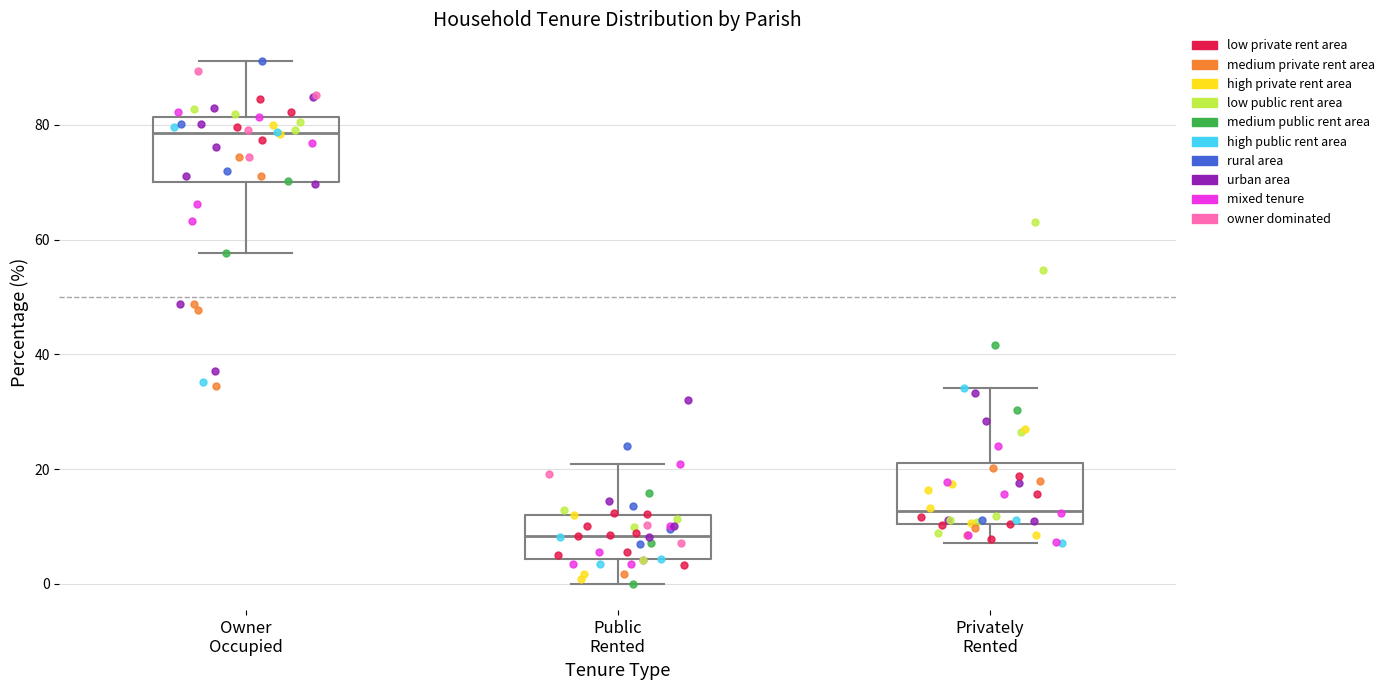

Which box has the lowest median line?

Public Rented